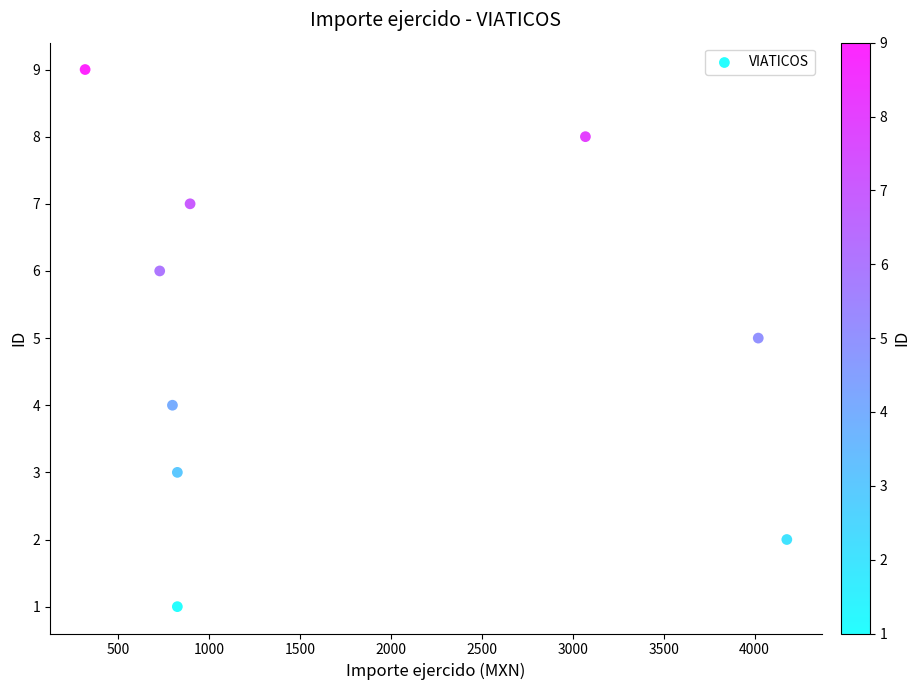

What is the range of X values (max minus min)?

3857